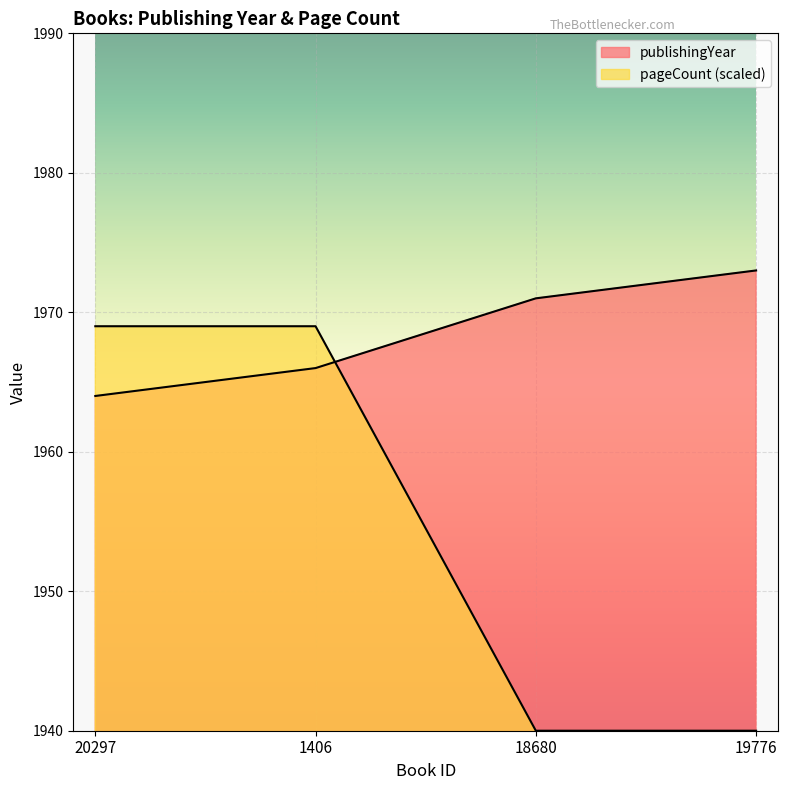

Read the publishingYear value at 19776.

1973